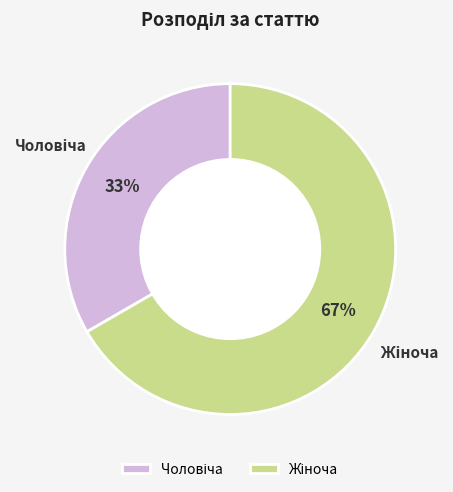

Is there a majority slice in this chart?

Yes